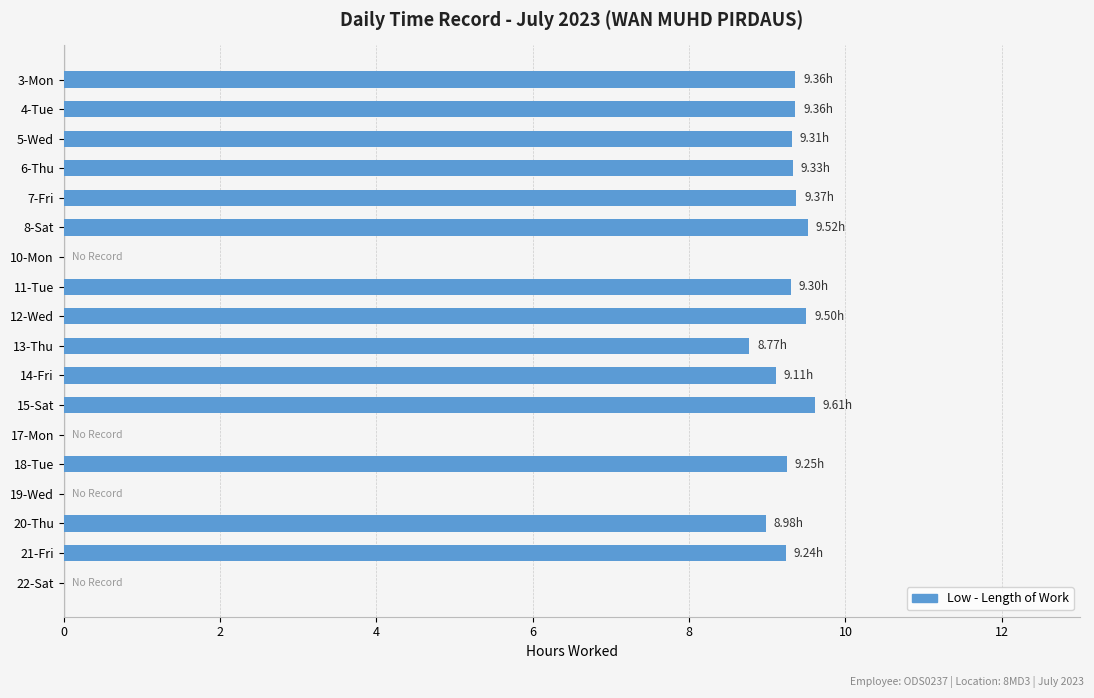

Between 21-Fri and 10-Mon, which is larger?

21-Fri